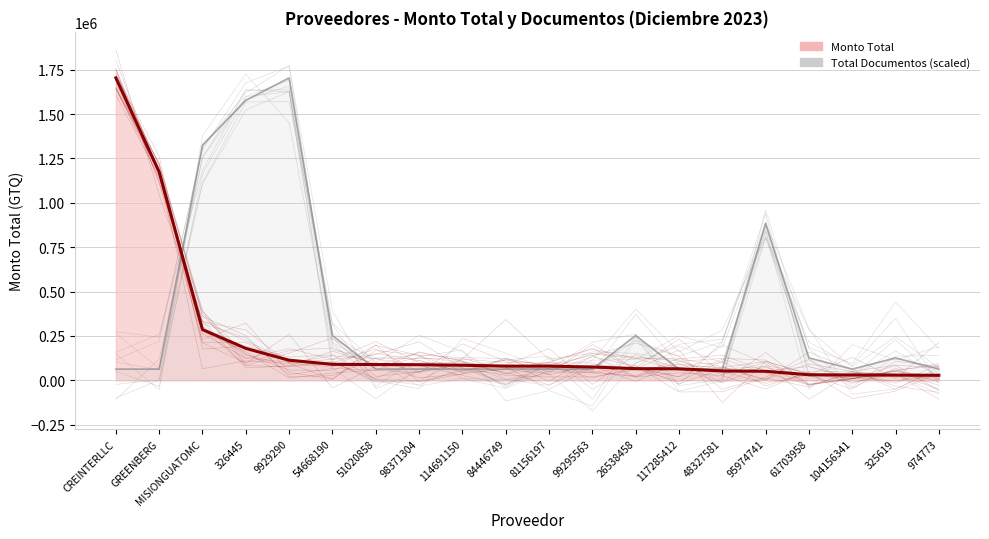

How many intersections are there between Monto Total and Total Documentos (scaled)?

5